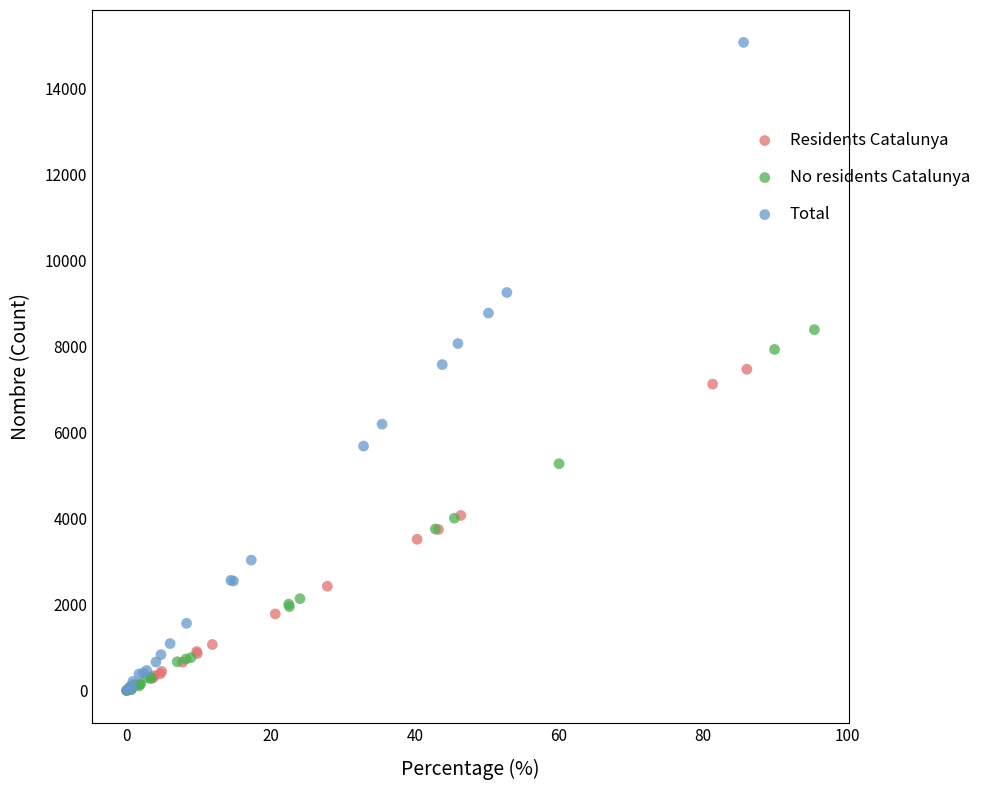

What are all the series names shown in the legend?

Residents Catalunya, No residents Catalunya, Total